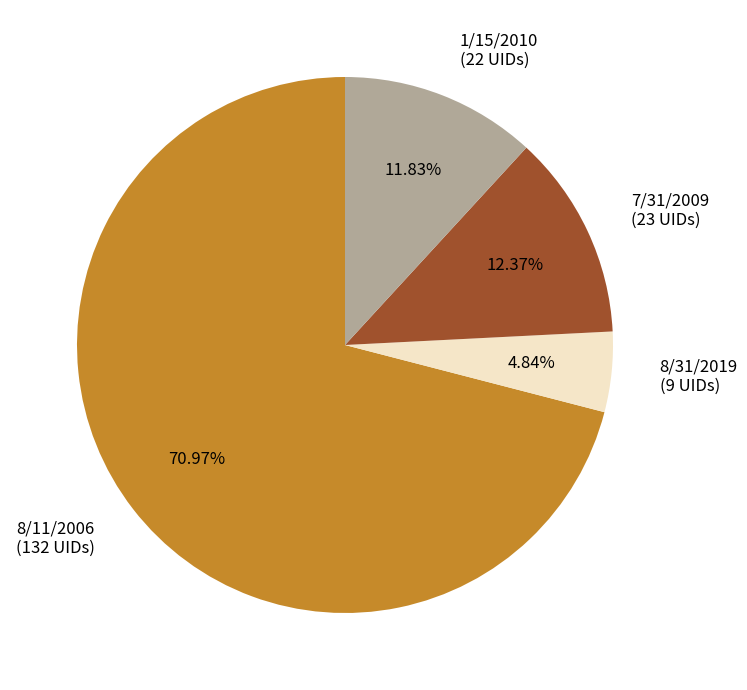

What is the smallest slice in the pie chart?

8/31/2019